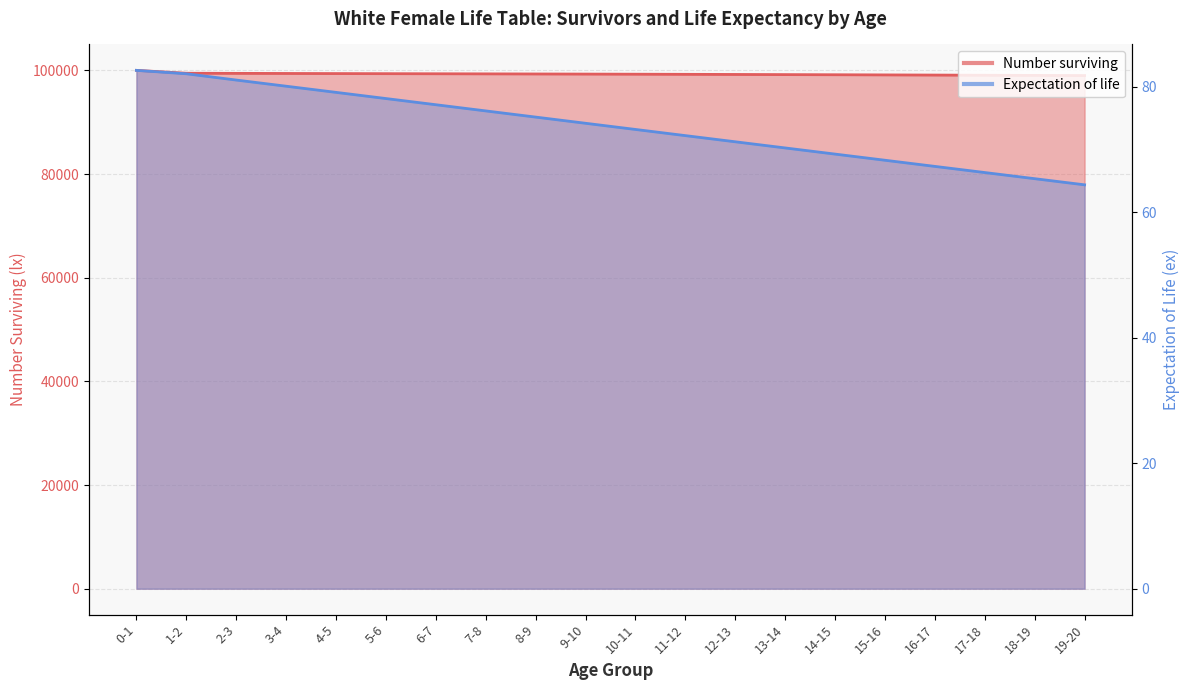

The value of Number surviving at 11-12 is 136603.8. True or false?

False